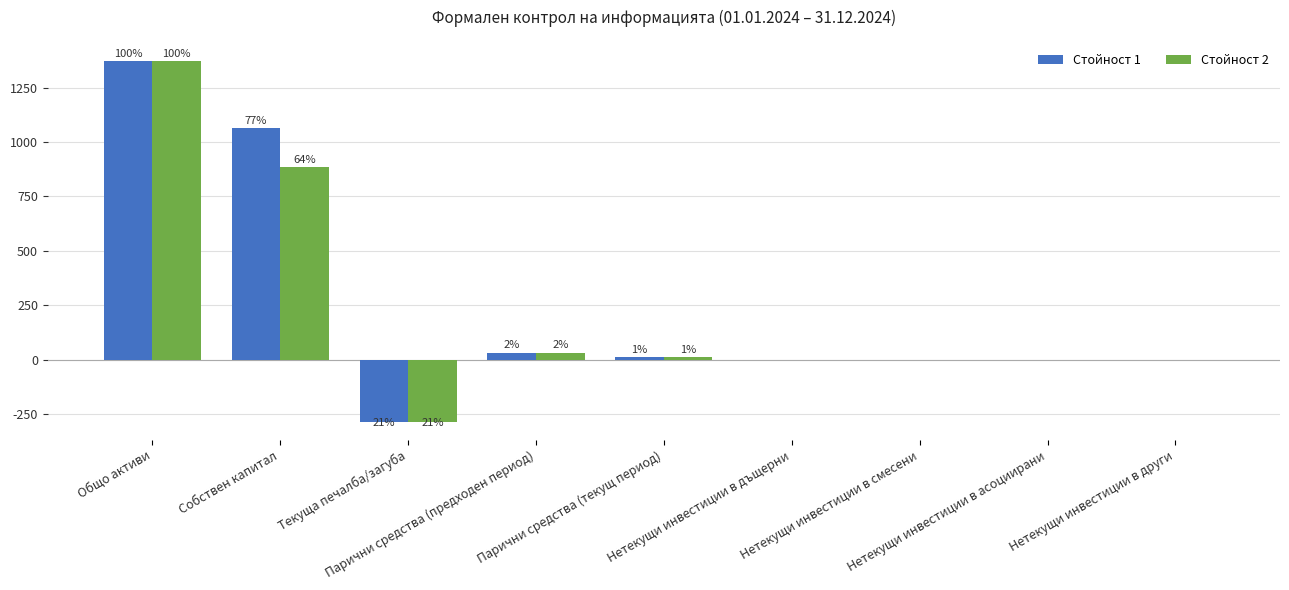

What are all the series names shown in the legend?

Стойност 1, Стойност 2